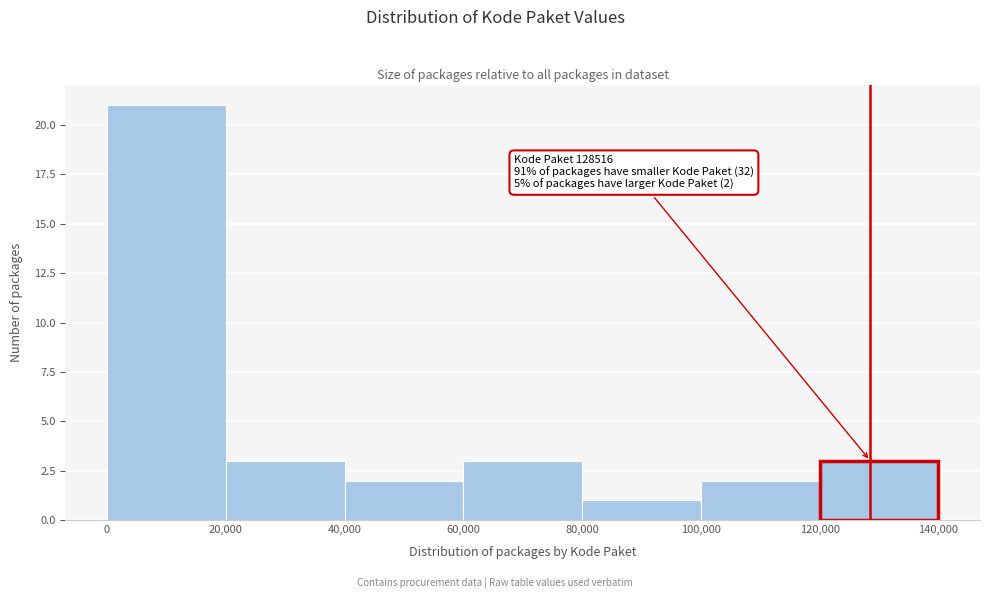

Which range on the x-axis has the tallest bar?

0 to 20,000